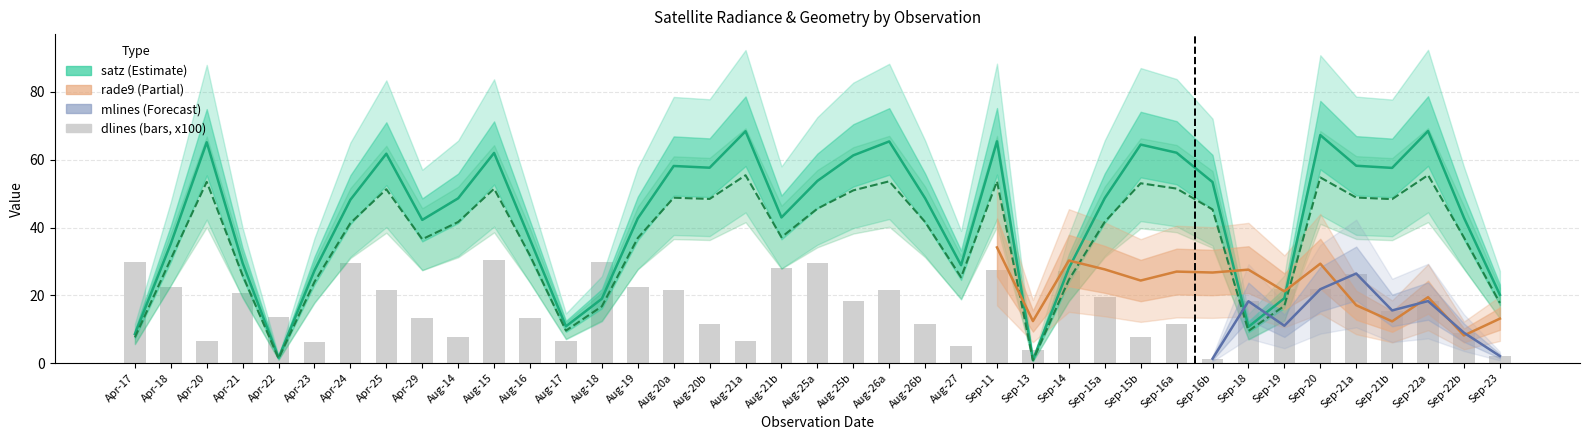

Which has a higher value, Aug-25b or Aug-16?

Aug-25b